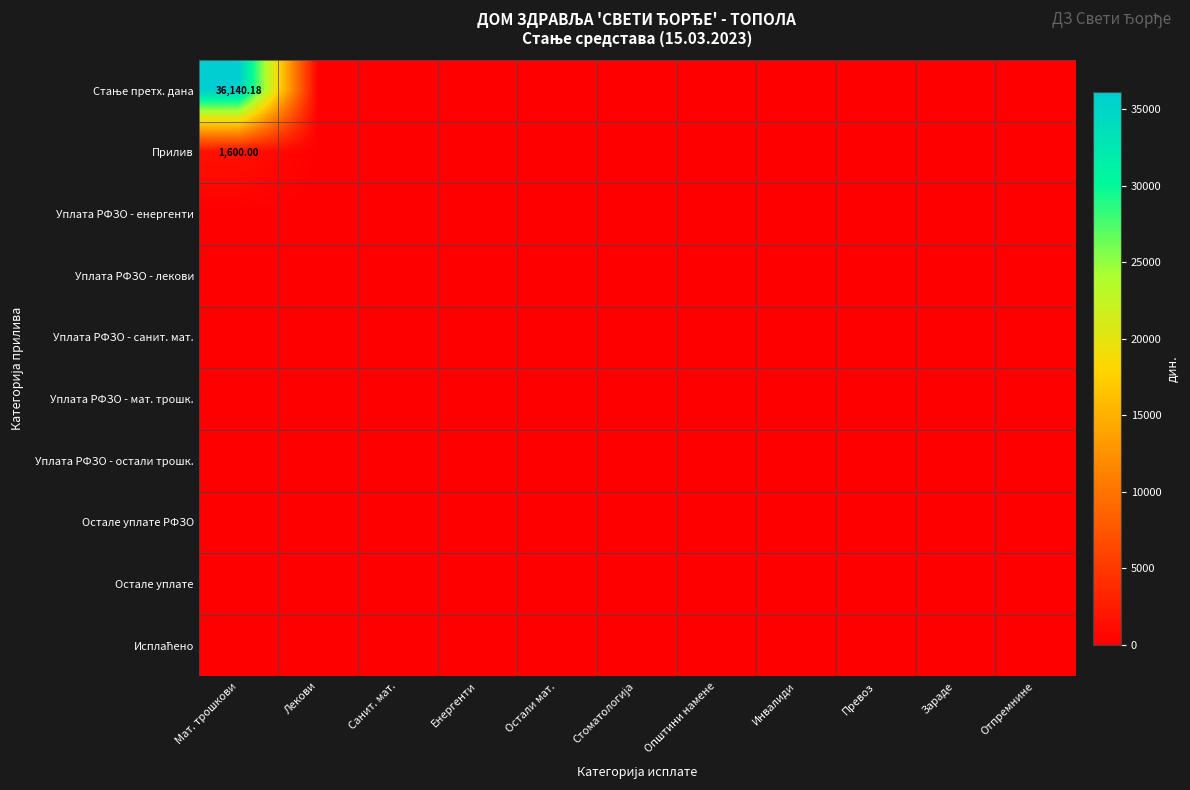

Which series changed the most between Лекови and Зараде?

Стање претх. дана